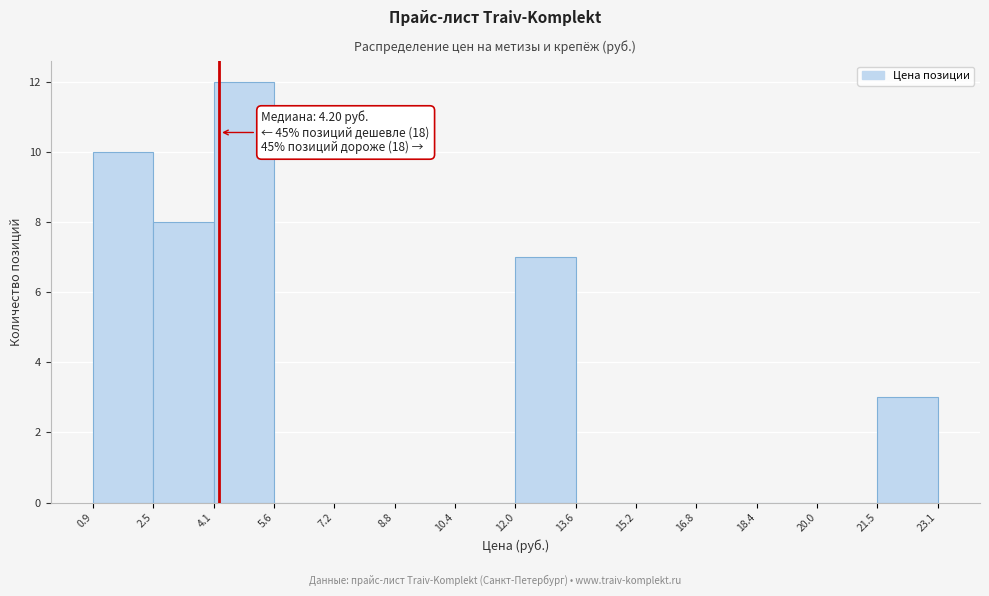

Over which range of the x-axis is the bar tallest?

4.1 to 5.6